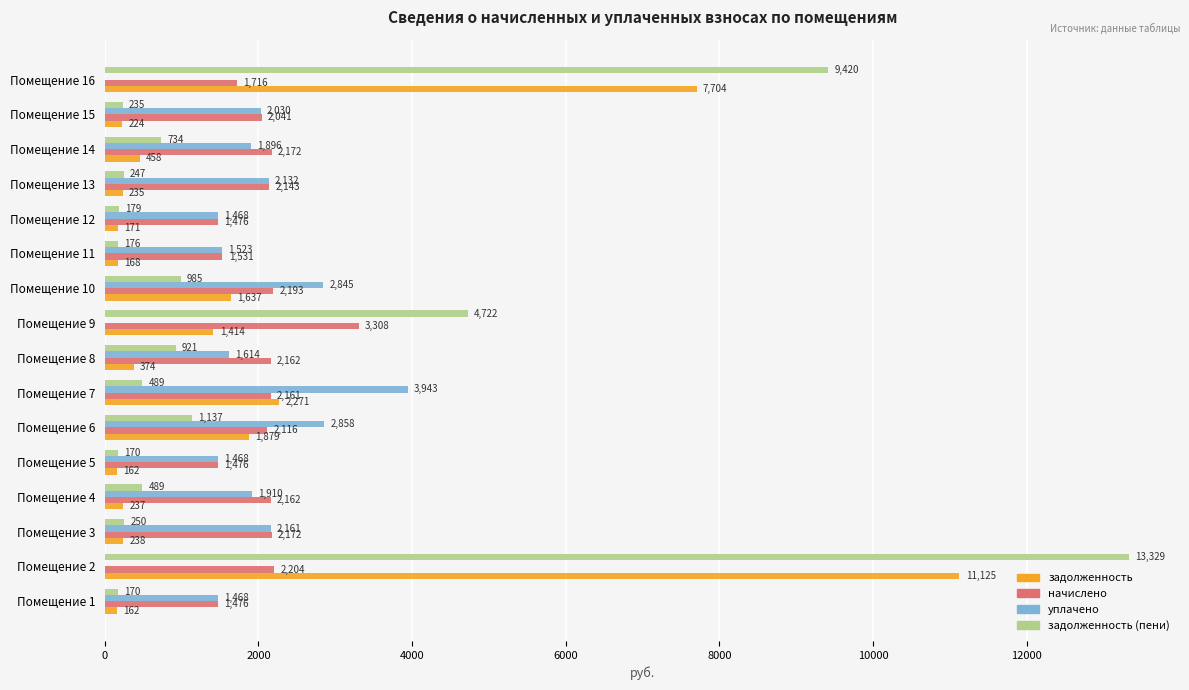

The value of уплачено at Помещение 7 is 3942.8. True or false?

True